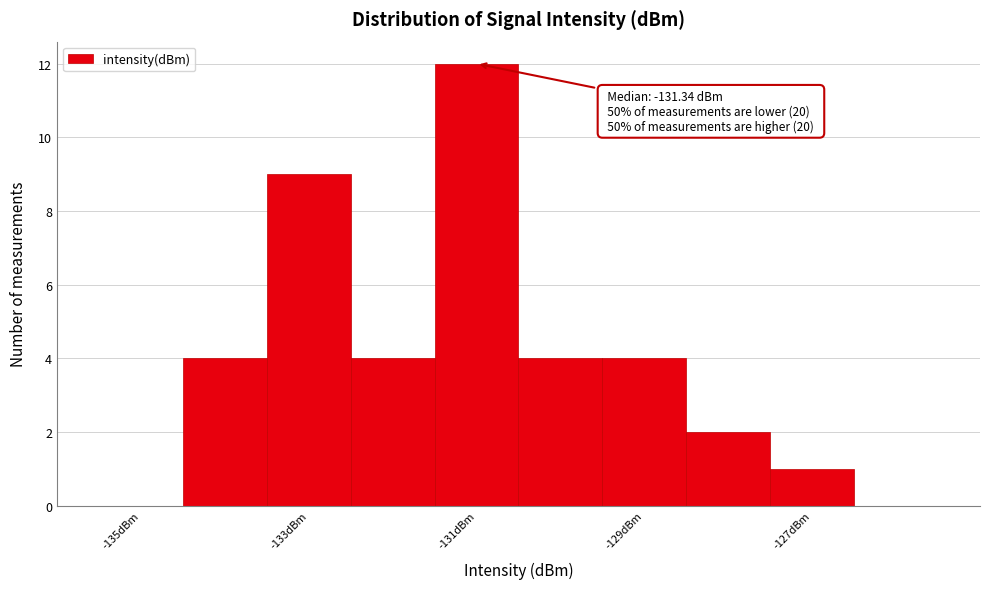

Which range on the x-axis has the tallest bar?

-131.5 to -130.5